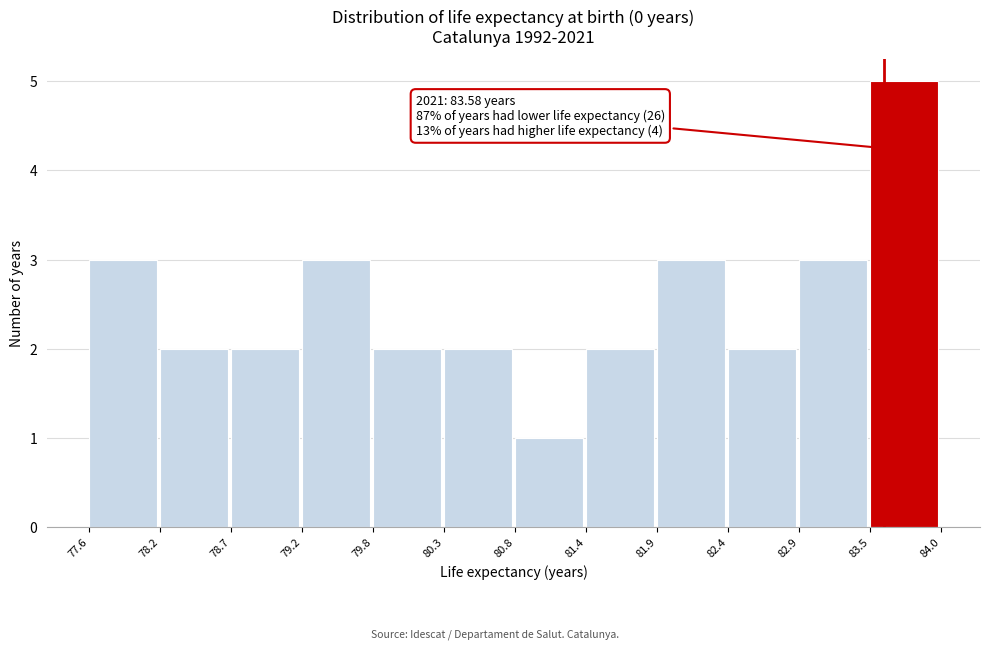

Over which range of the x-axis is the bar tallest?

83.5 to 84.0